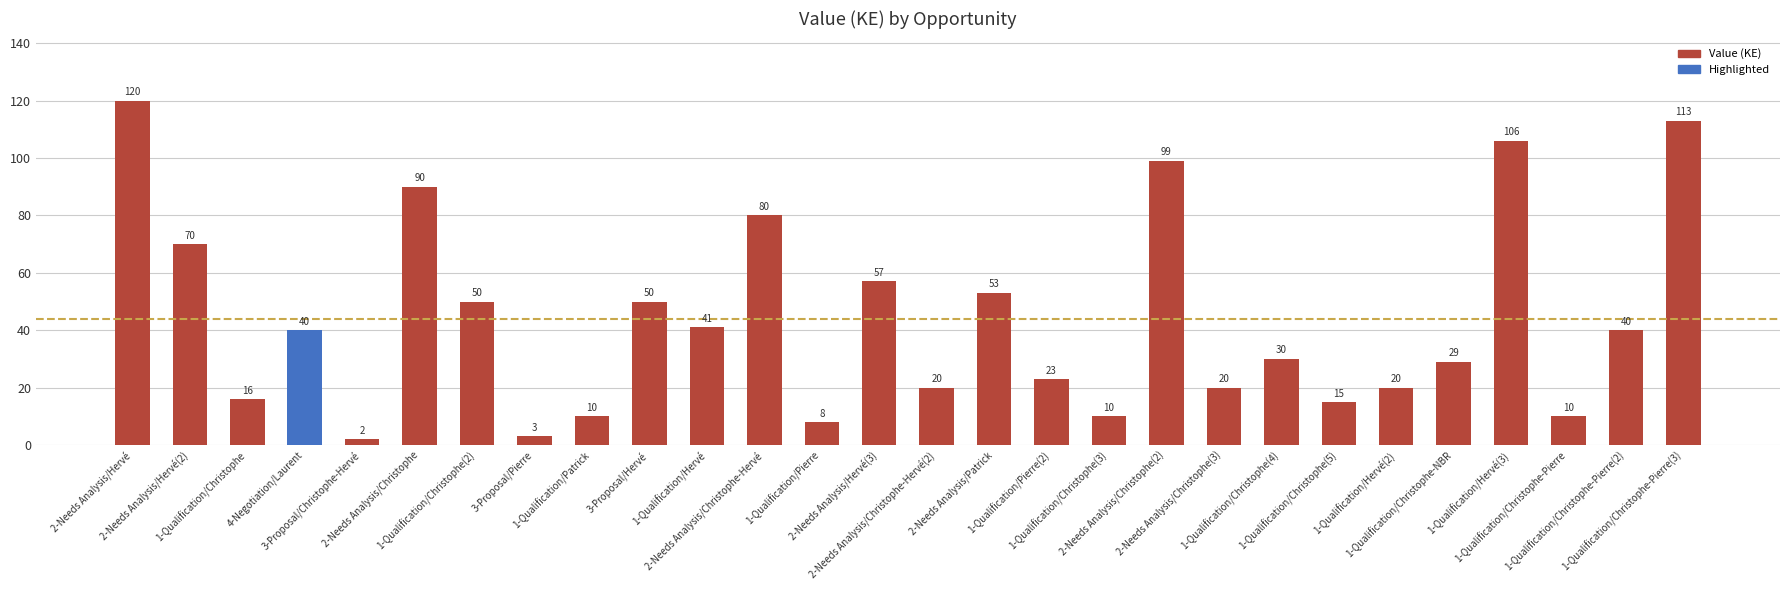

How many bars are there in total?

28